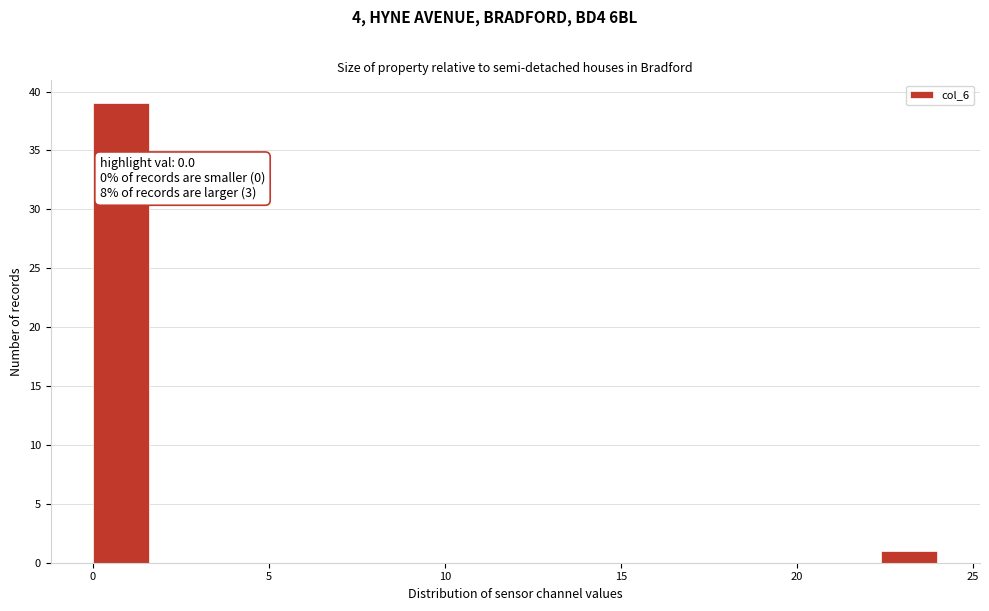

Read against the x-axis, roughly where is the centre of the tallest bar?

1.0